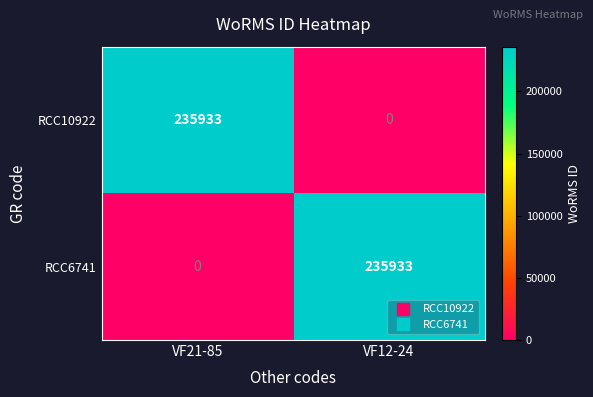

True or false: RCC10922 has a value of 366317 at VF21-85.

False